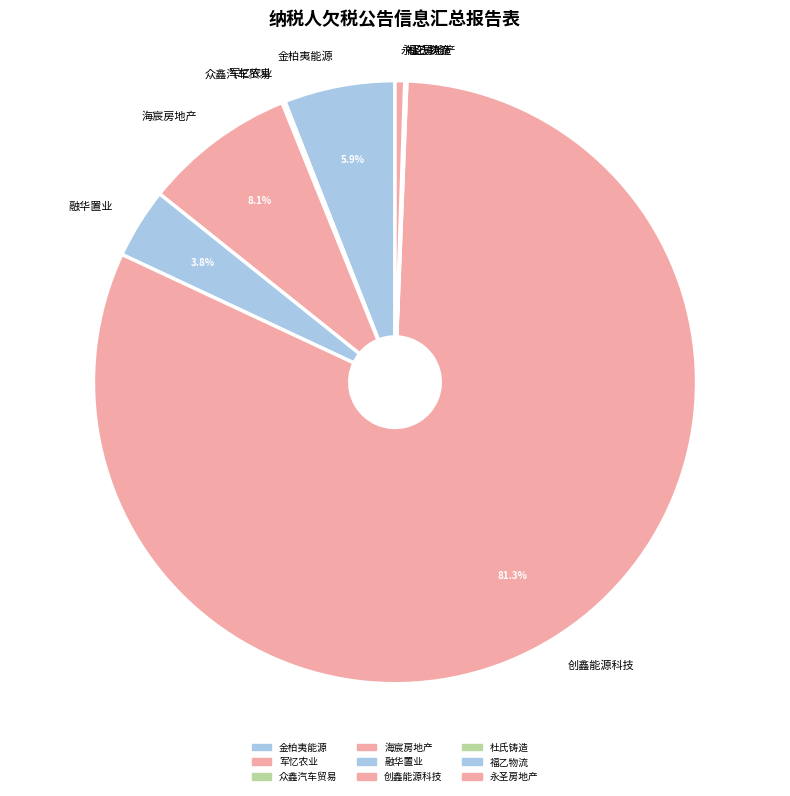

Is the sum of 创鑫能源科技 and 金柏夷能源 greater than half?

Yes